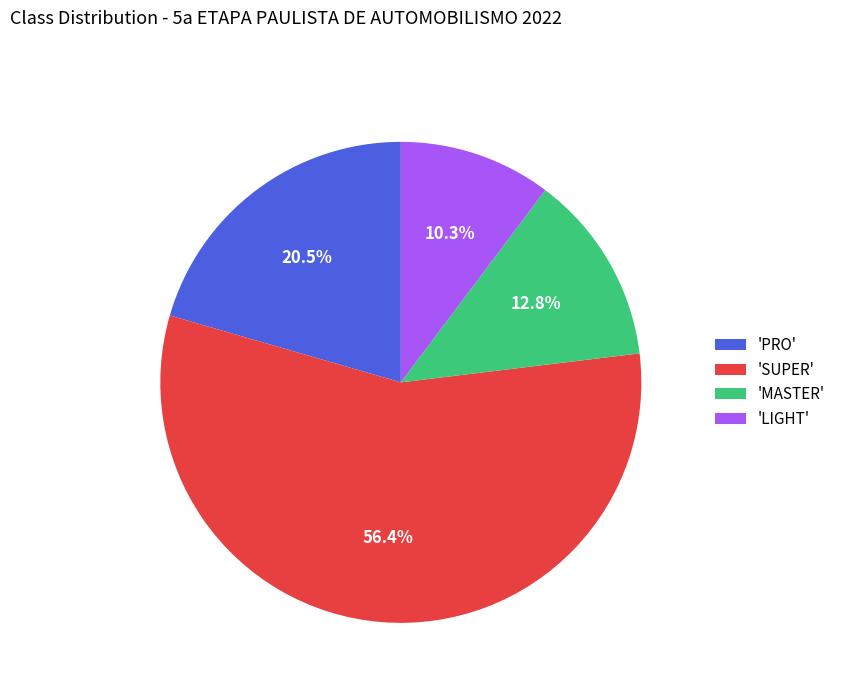

Which slice represents more than half of the pie?

'SUPER'